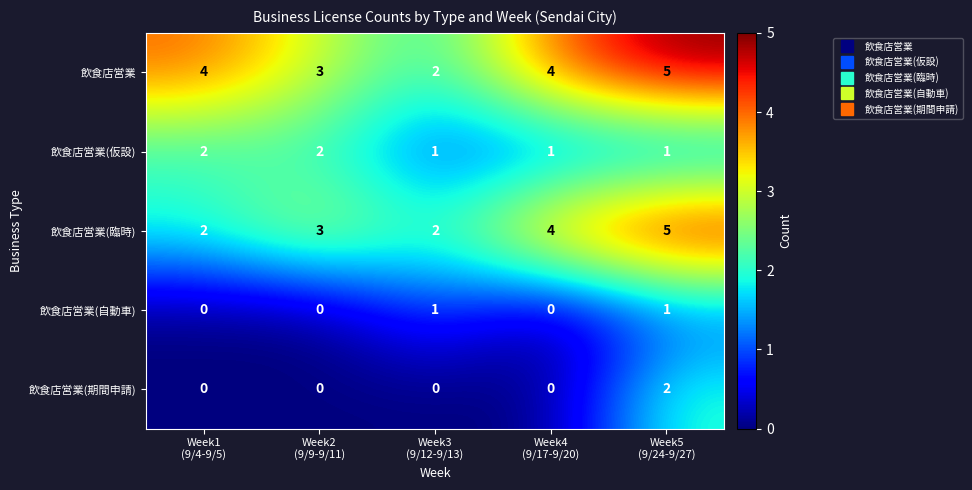

At how many categories does at least one series exceed 1?

5